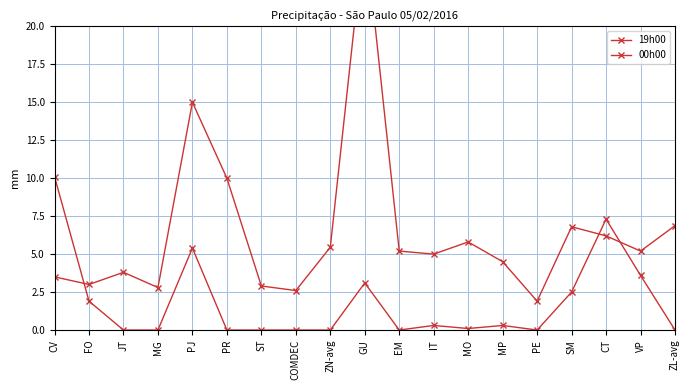

The 19h00 series shows 0.0 at EM. True or false?

True